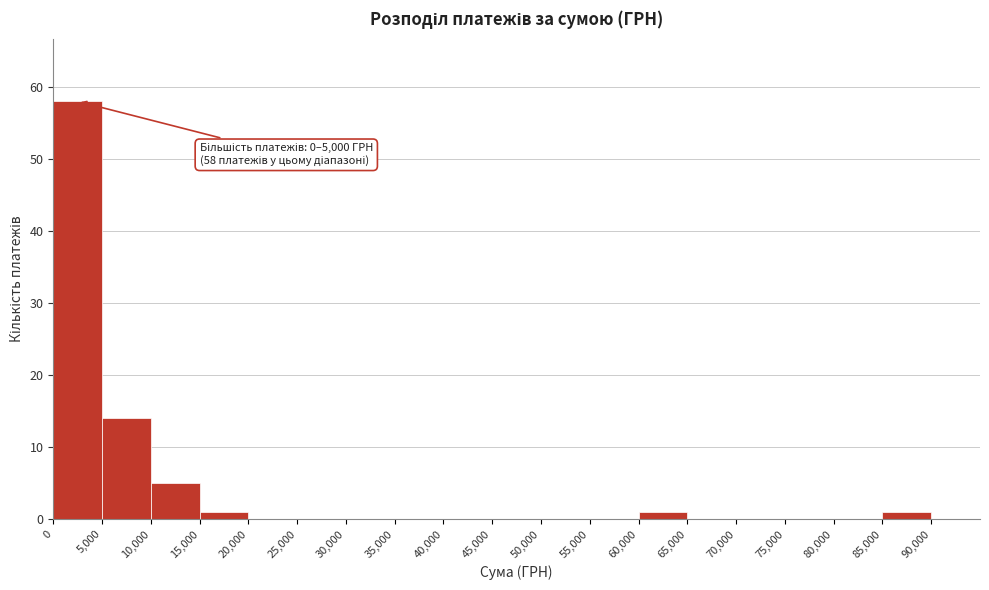

Over which range of the x-axis is the bar tallest?

0 to 5000